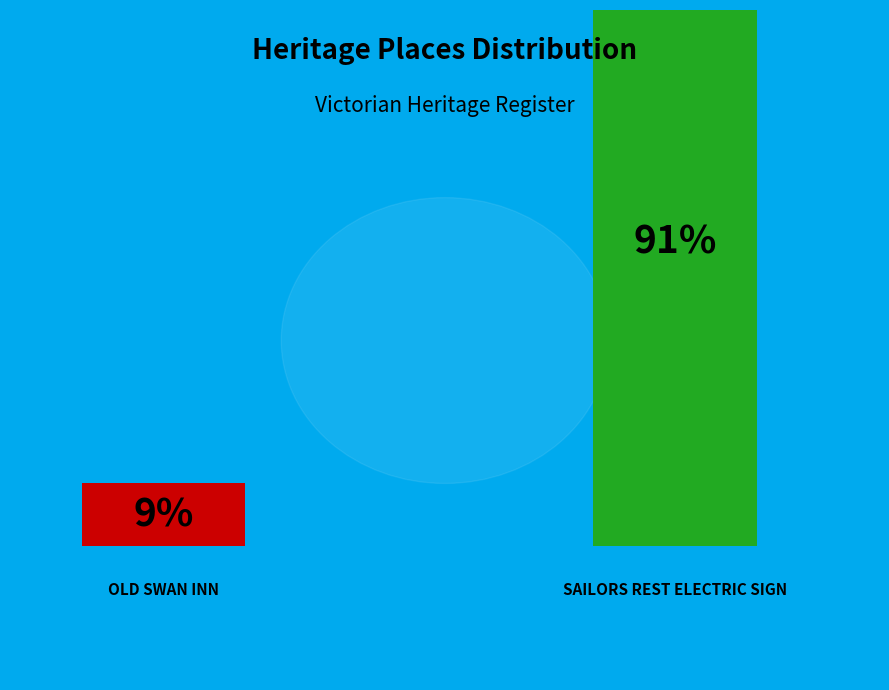

True or false: OLD SWAN INN accounts for 9% of the total.

True